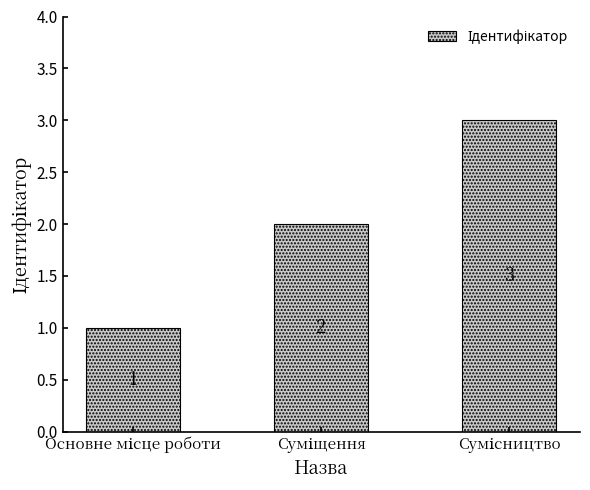

How many values are between 1 and 3?

3